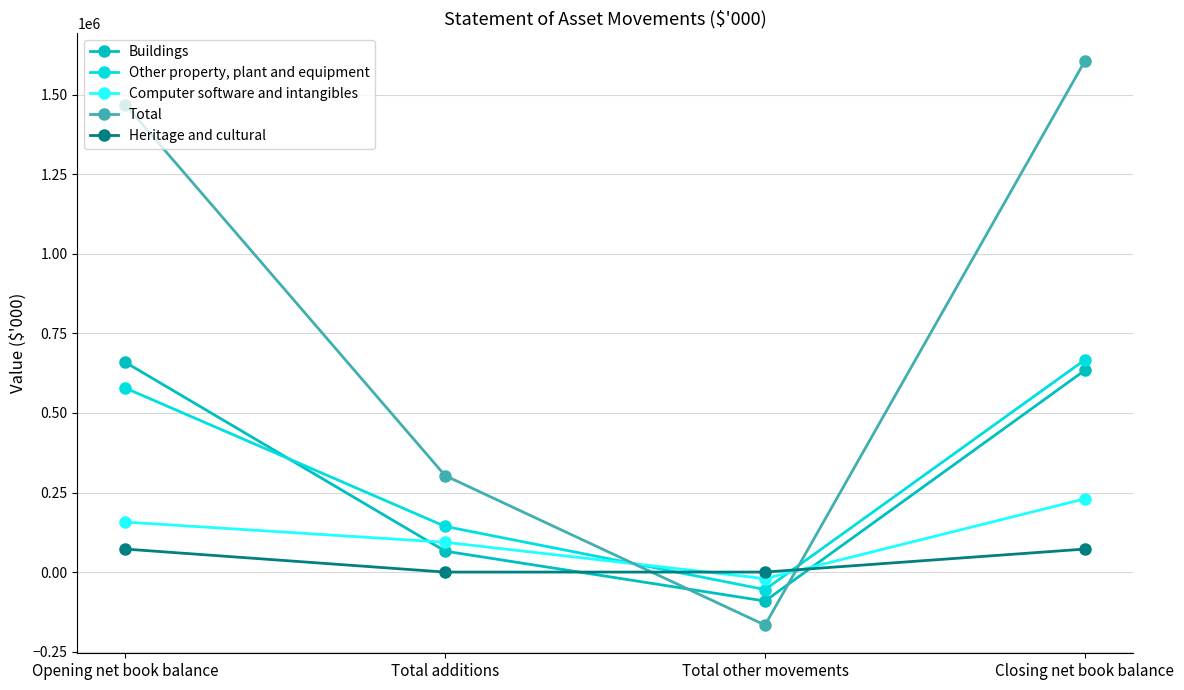

Count the Computer software and intangibles values in the range 93764 to 230375.

3